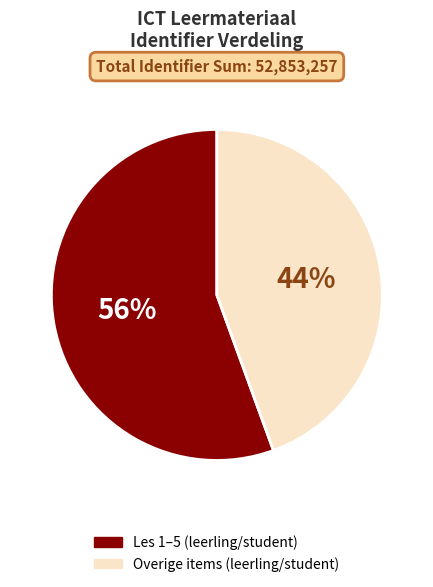

How many slices are in this pie chart?

2